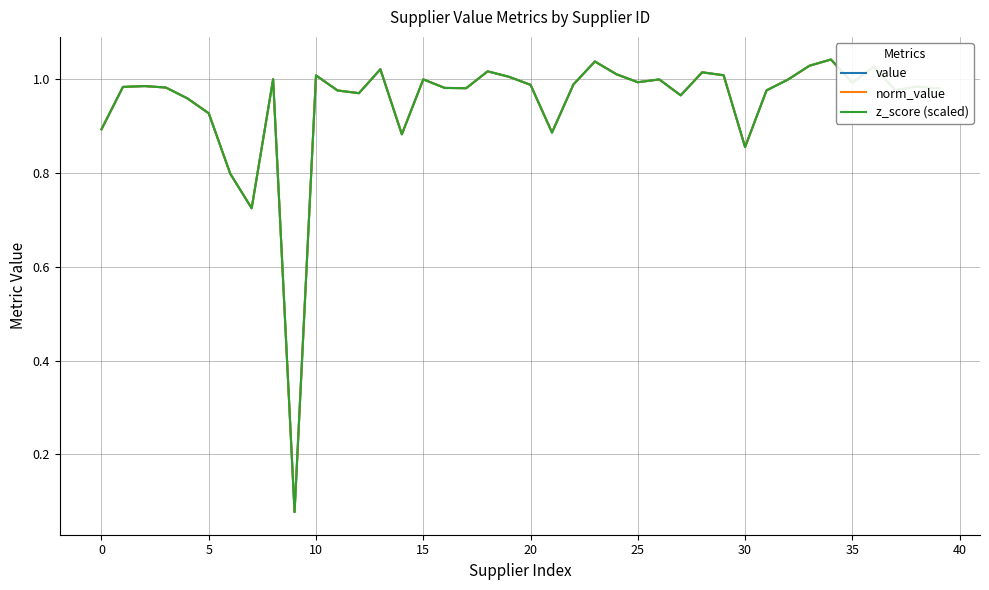

Does the chart have visible grid lines?

Yes